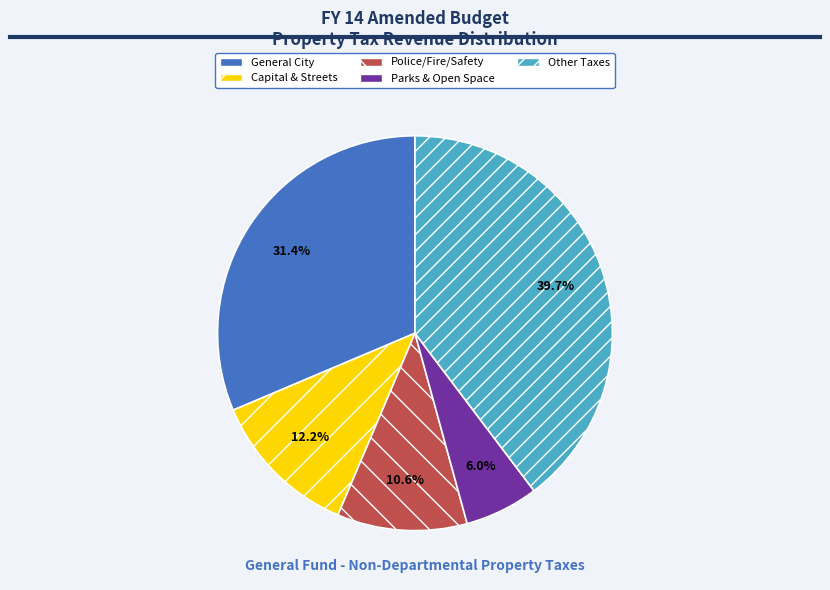

Do Police/Fire/Safety and Parks & Open Space together represent more than half of the pie?

No